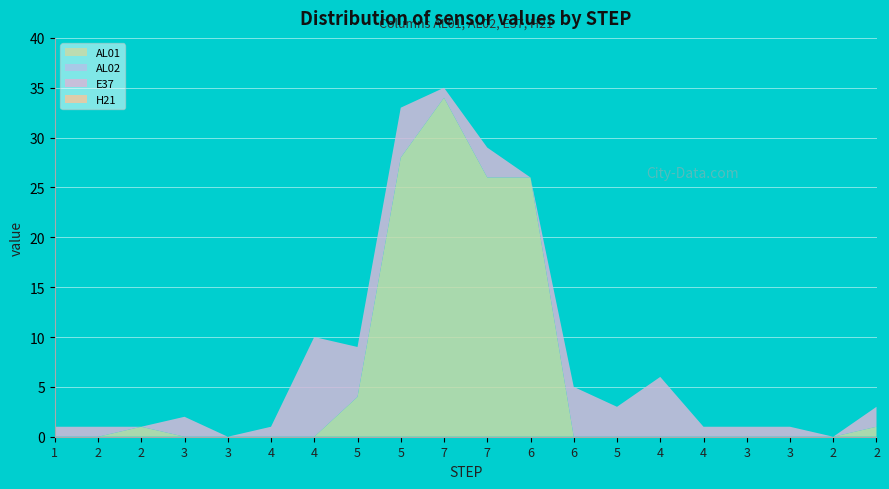

Reading right to left, transcribe all the data shown in this chart.

AL01: 2=1	2=0	3=0	3=0	4=0	4=0	5=0	6=0	6=26	7=26	7=34	5=28	5=4	4=0	4=0	3=0	3=0	2=1	2=0	1=0
AL02: 2=0	2=0	3=0	3=0	4=0	4=0	5=0	6=0	6=0	7=0	7=0	5=0	5=0	4=0	4=0	3=0	3=0	2=0	2=0	1=0
E37: 2=2	2=0	3=1	3=1	4=1	4=6	5=3	6=5	6=0	7=3	7=1	5=5	5=5	4=10	4=1	3=0	3=2	2=0	2=1	1=1
H21: 2=0	2=0	3=0	3=0	4=0	4=0	5=0	6=0	6=0	7=0	7=0	5=0	5=0	4=0	4=0	3=0	3=0	2=0	2=0	1=0